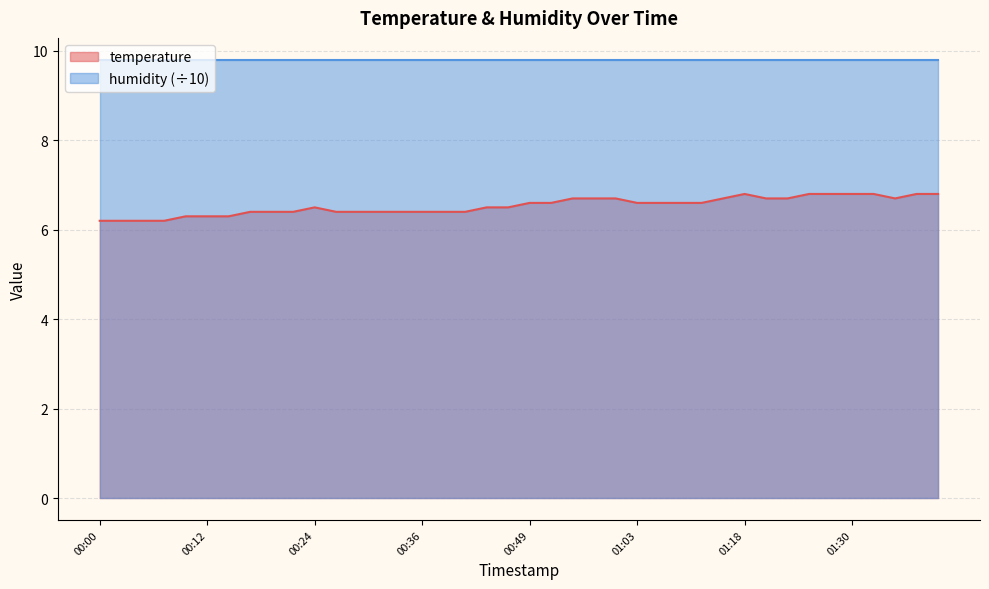

Count the number of categories in the chart.

40